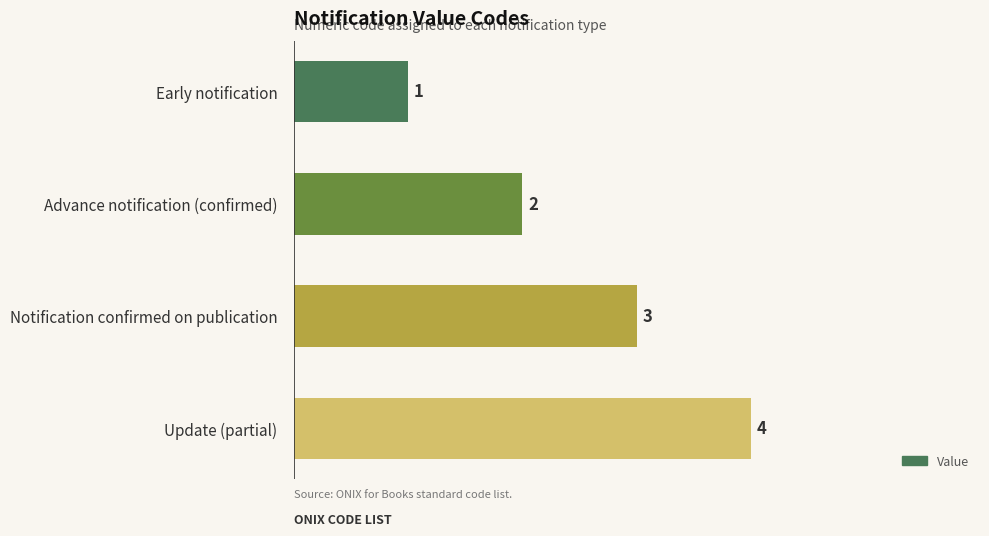

Which has a higher value, Notification confirmed on publication or Update (partial)?

Update (partial)